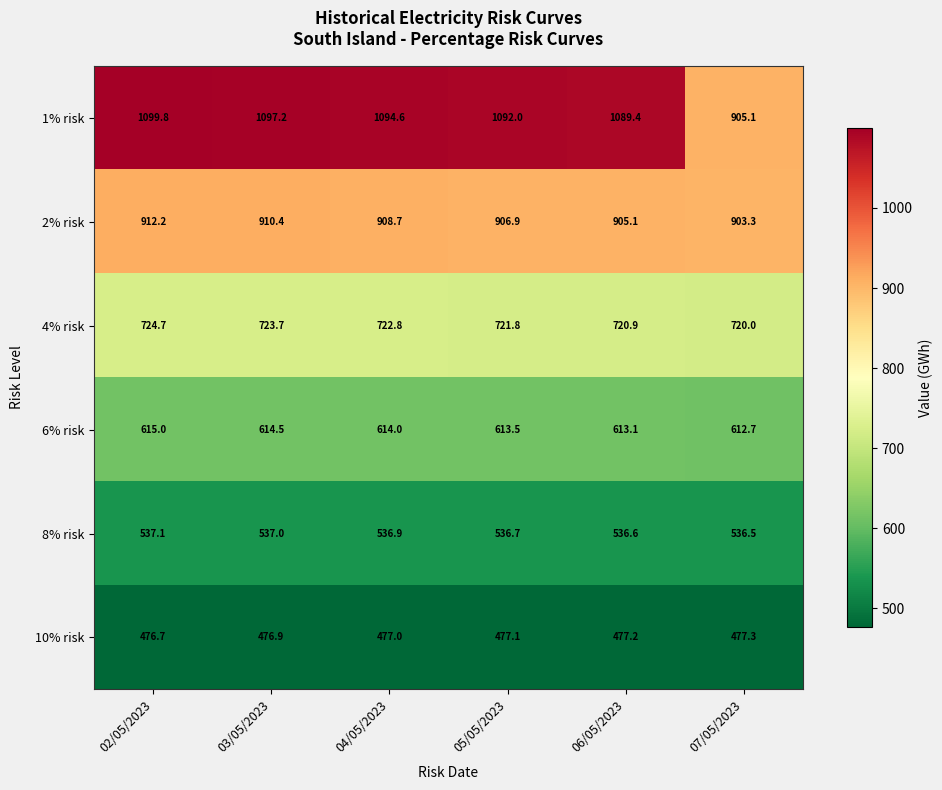

What is the average value of the 10% risk series?

477.0